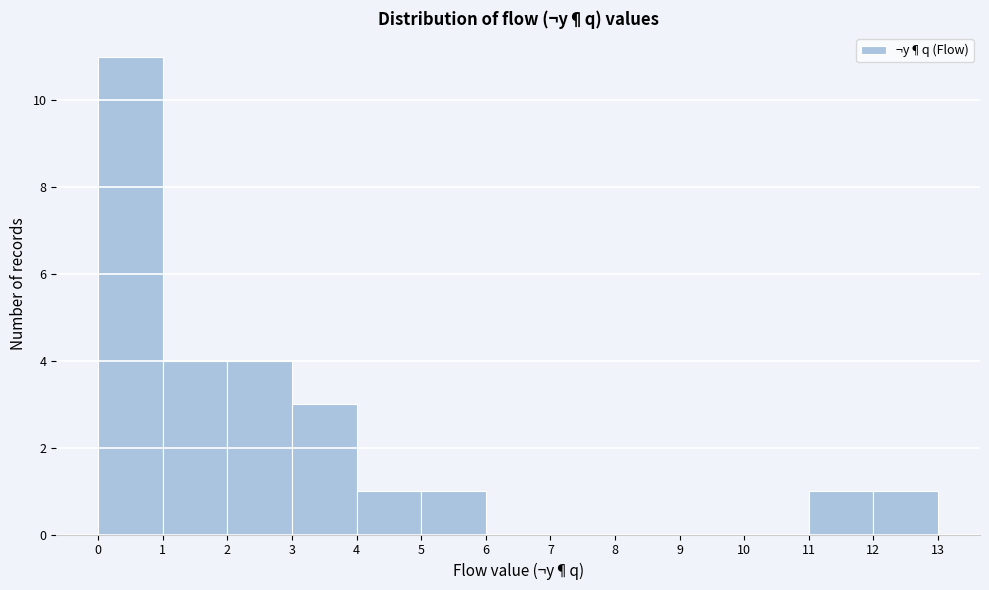

Which range on the x-axis has the tallest bar?

0 to 1